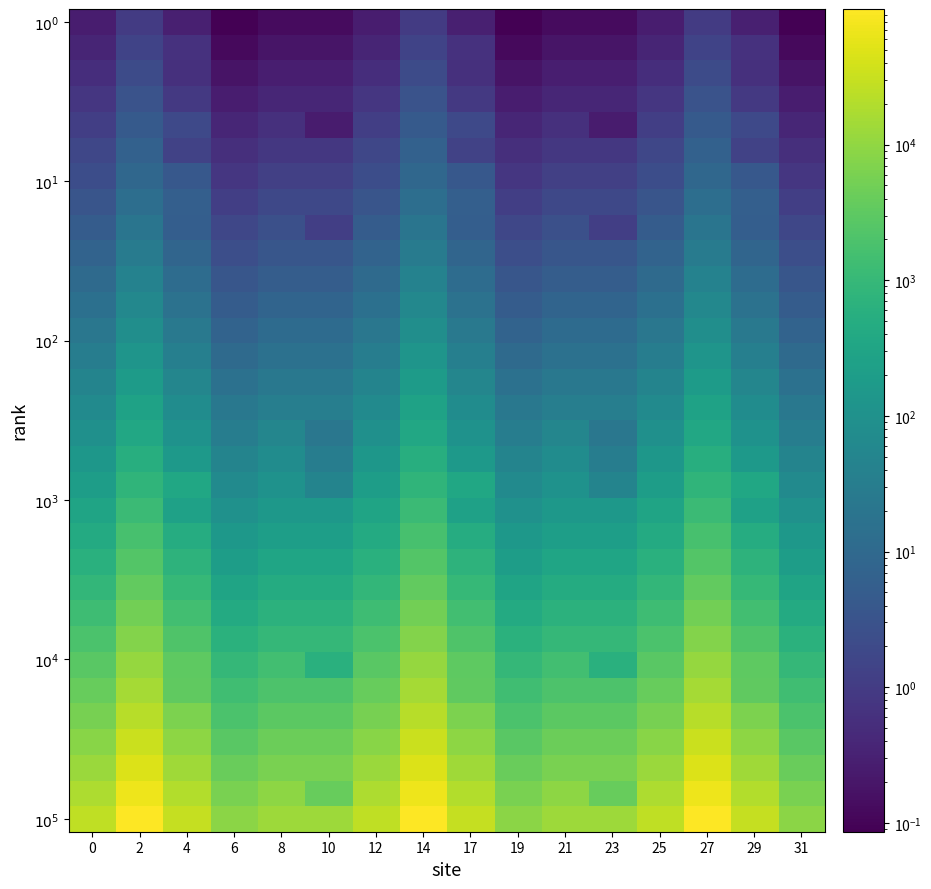

Which category has the lowest value across all series?

6